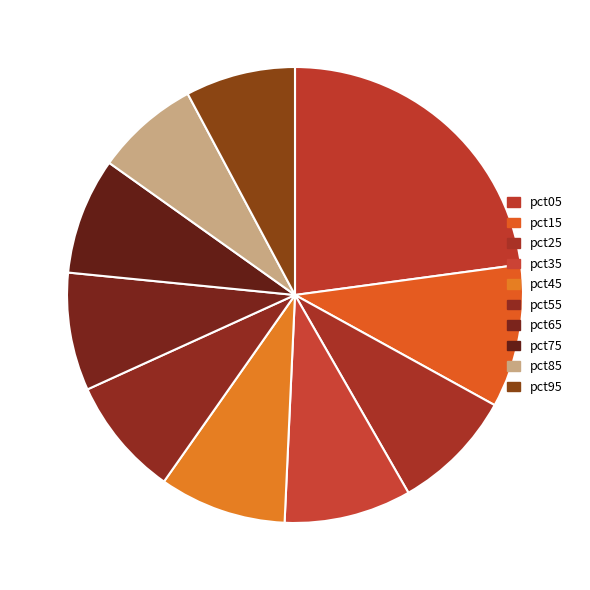

To the nearest percent, what is the combined percentage of pct15 and pct85?

18%